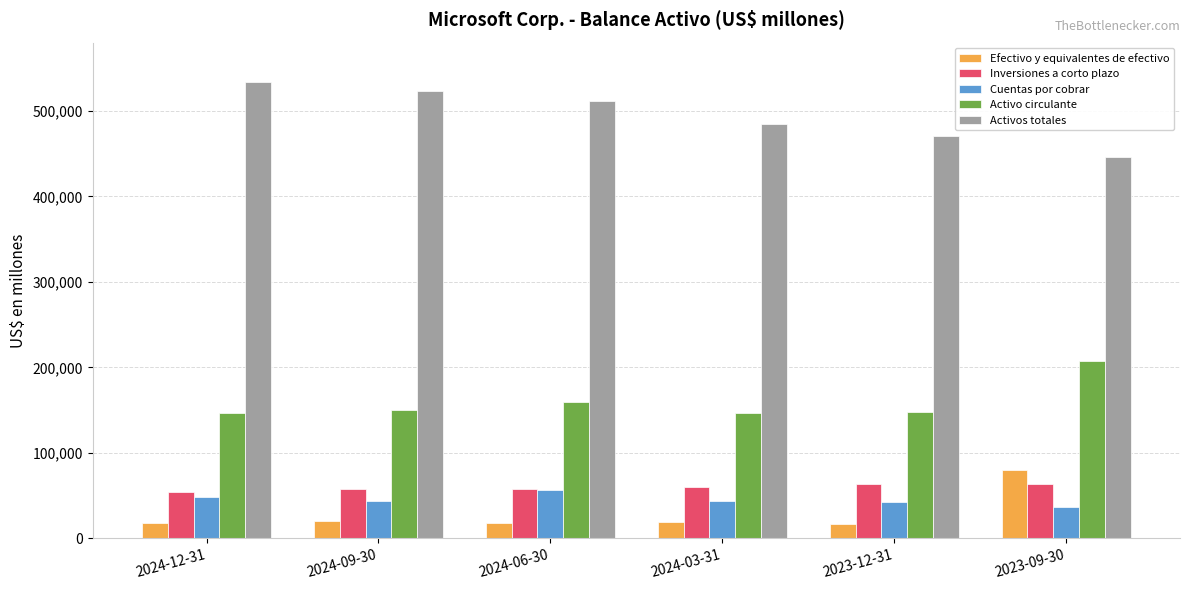

What is the difference between the Activos totales values at 2024-09-30 and 2024-06-30?

10850